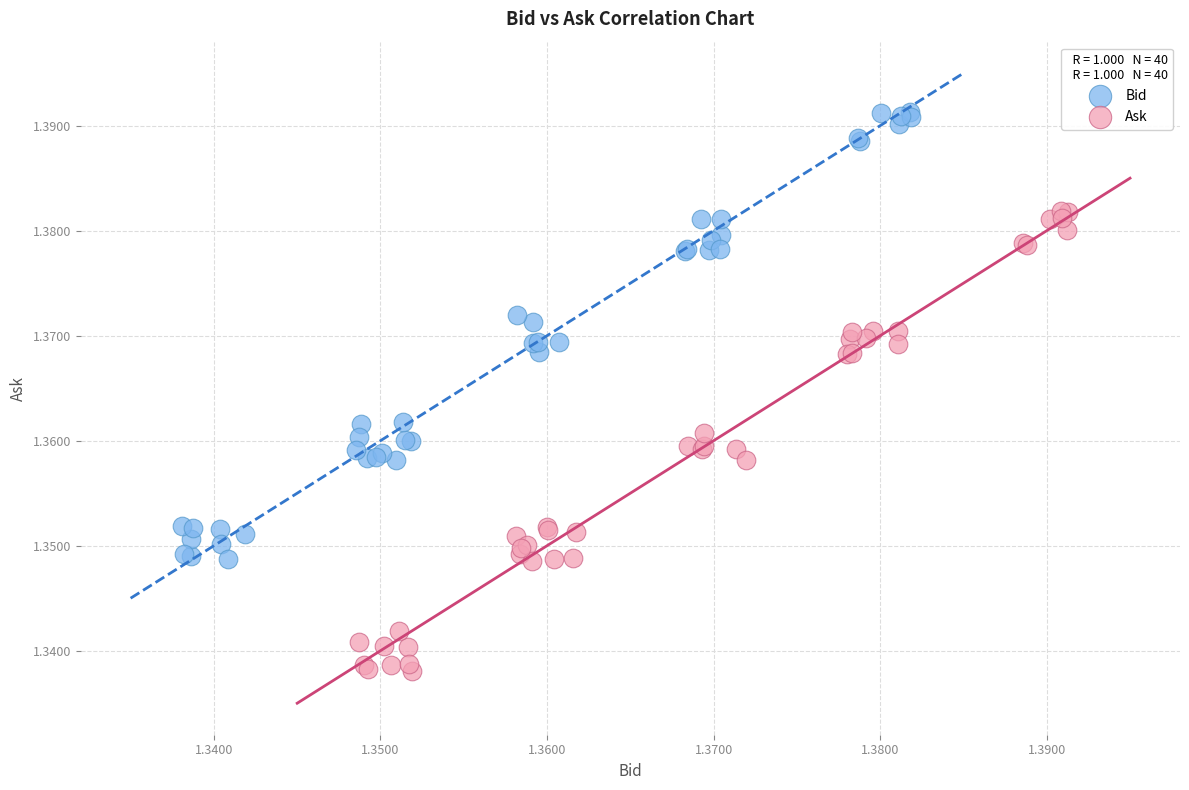

Which series has the largest Y range (max minus min)?

Ask